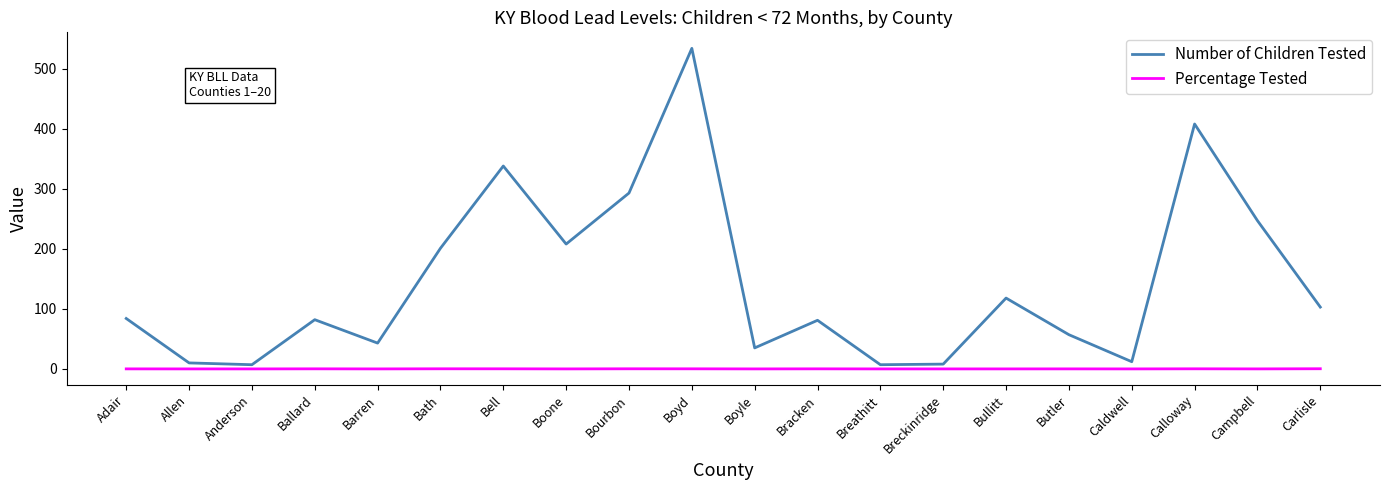

At how many categories does at least one series exceed 234?

5